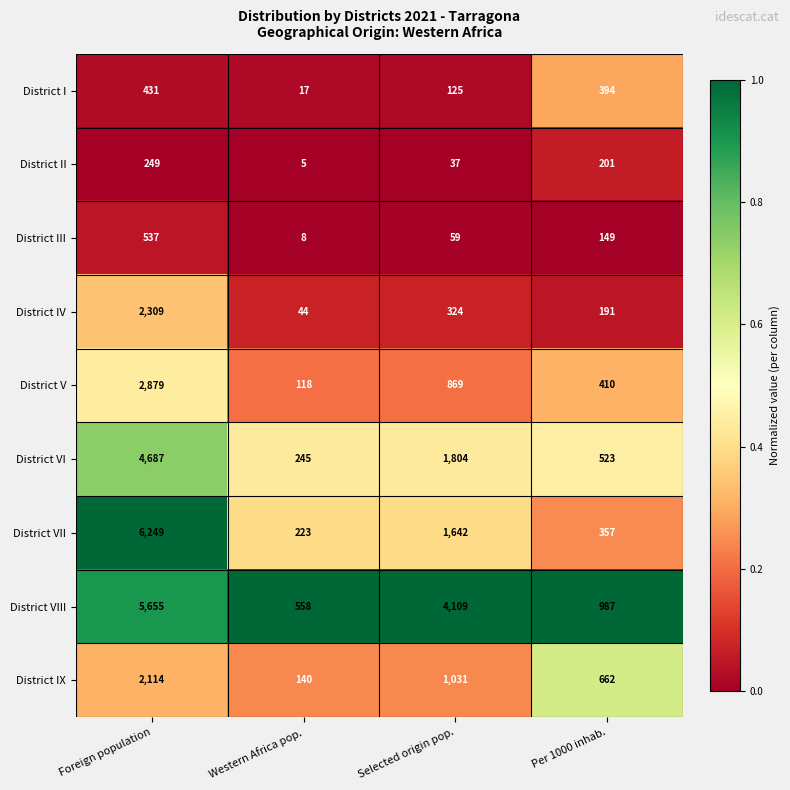

Is it true that District V equals 691 at Per 1000 inhab.?

False